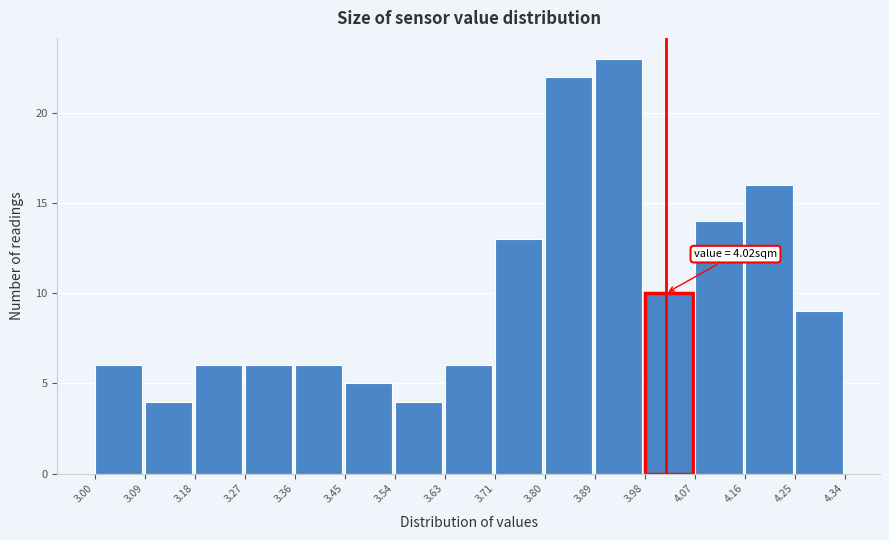

Which range on the x-axis has the tallest bar?

3.89 to 3.98